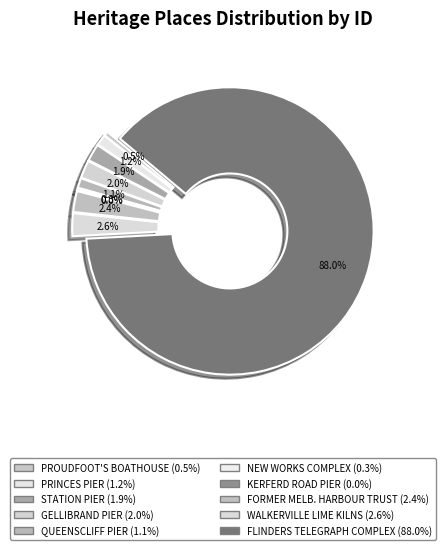

What is the largest slice in the pie chart?

FLINDERS TELEGRAPH CABLE COMPLEX